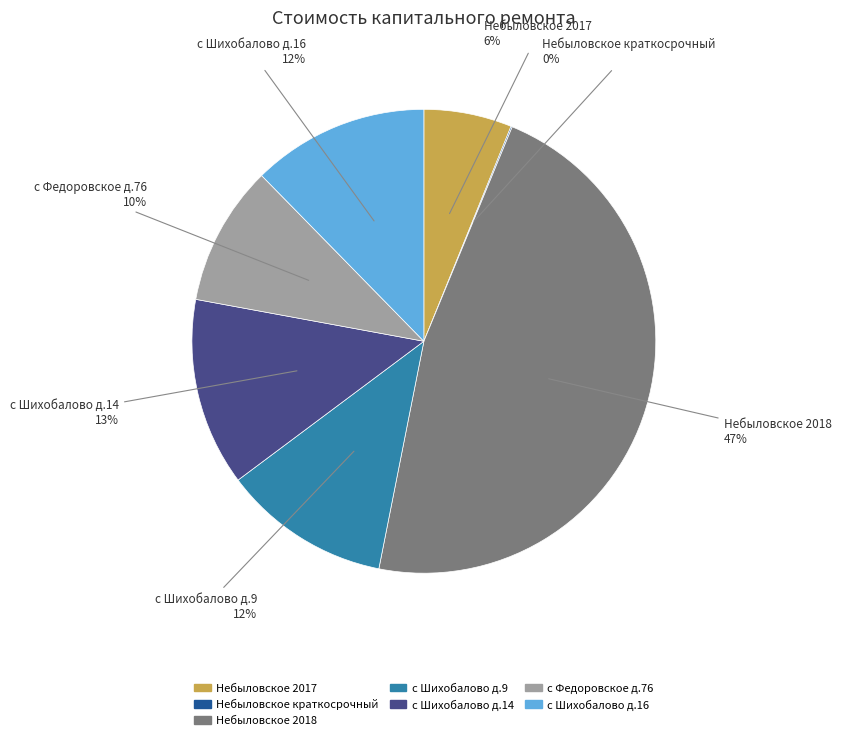

Combined, do Небыловское 2018 and с Федоровское д.76 account for over 50%?

Yes